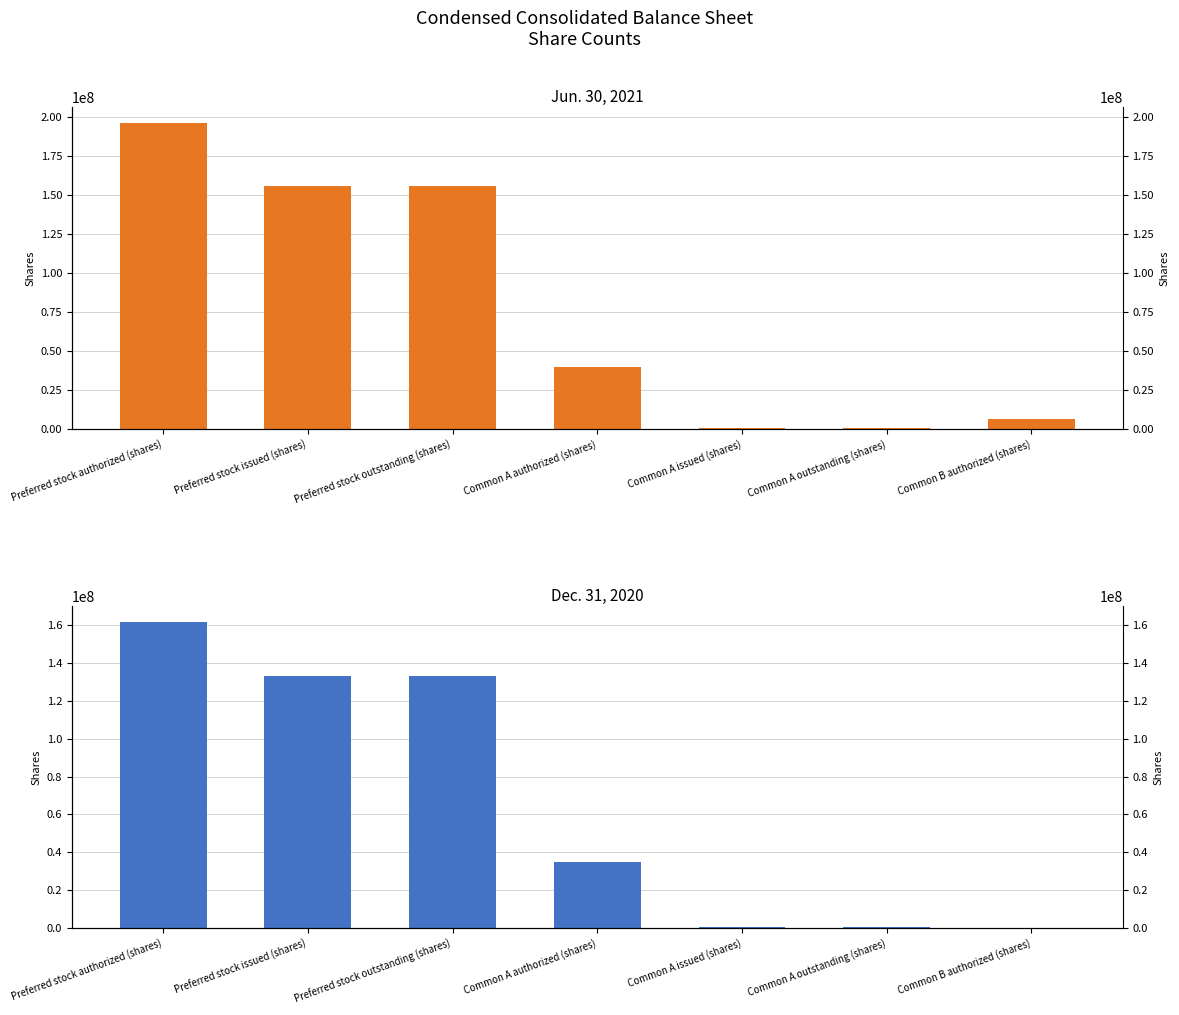

Is it true that Jun. 30, 2021 equals 237516082 at Preferred stock outstanding (shares)?

False